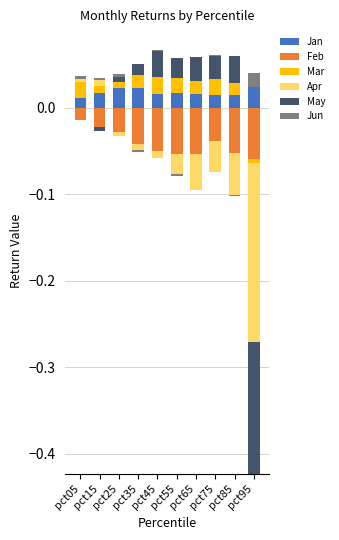

Count the number of data series in this chart.

6